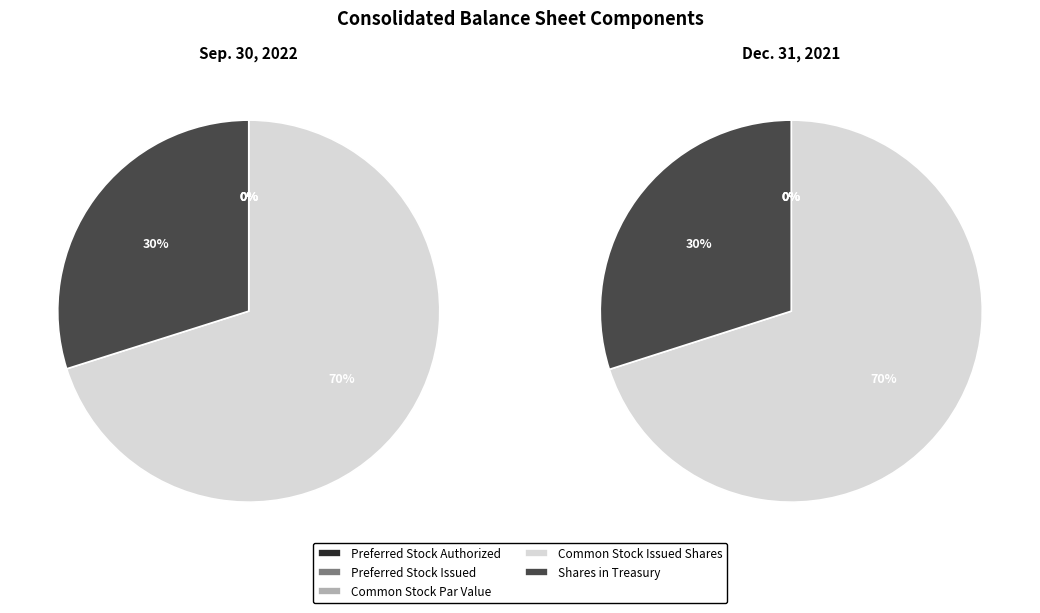

Rank the categories by Dec. 31, 2021 value from highest to lowest.

Common Stock Issued Shares, Shares in Treasury, Preferred Stock Authorized, Preferred Stock Issued, Common Stock Par Value